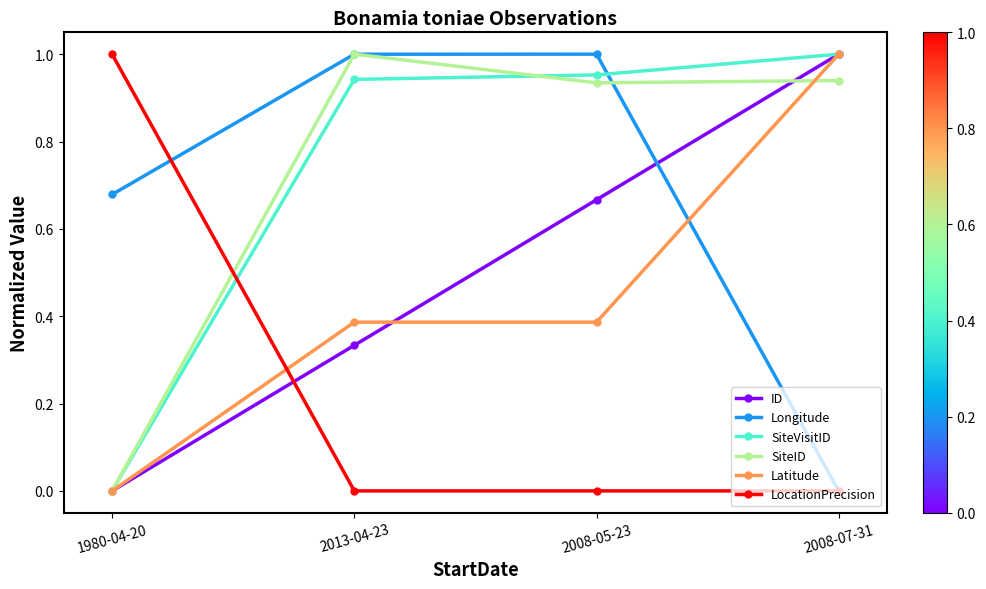

Which series ends up on top after the final intersection of Longitude and ID?

ID